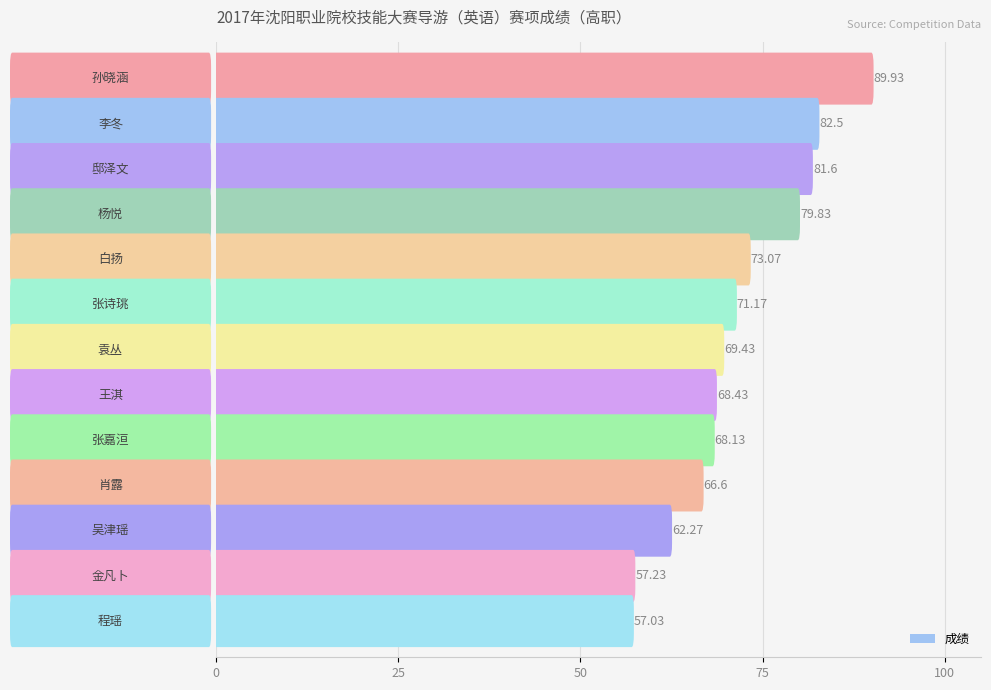

Rank the categories by value from lowest to highest.

程瑶, 金凡卜, 吴津瑶, 肖露, 张嘉洹, 王淇, 袁丛, 张诗珧, 白扬, 杨悦, 邸泽文, 李冬, 孙晓涵